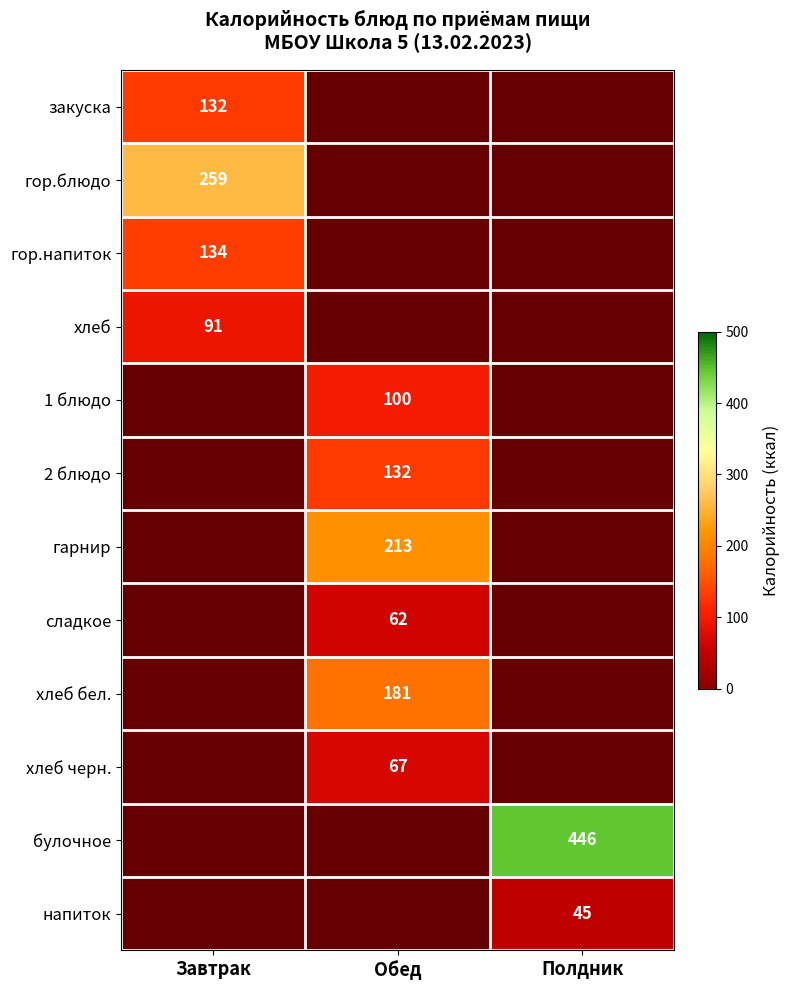

The 1 блюдо series shows 100 at Обед. True or false?

True